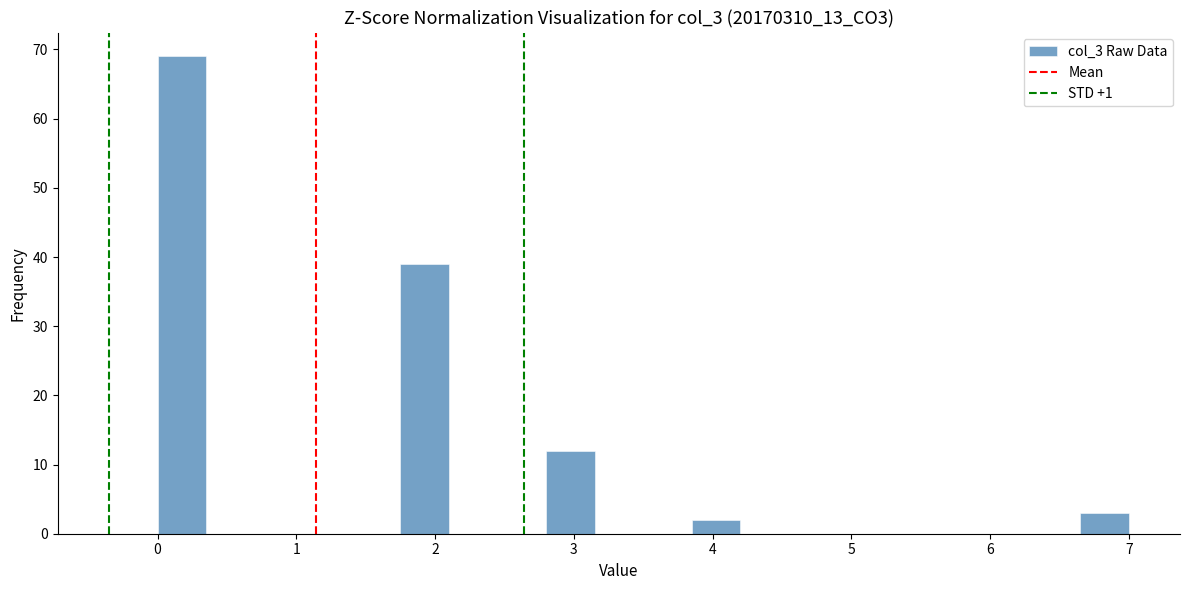

Around what value on the x-axis is the tallest bar? Give the approximate position of its centre, as read against the axis.

0.2